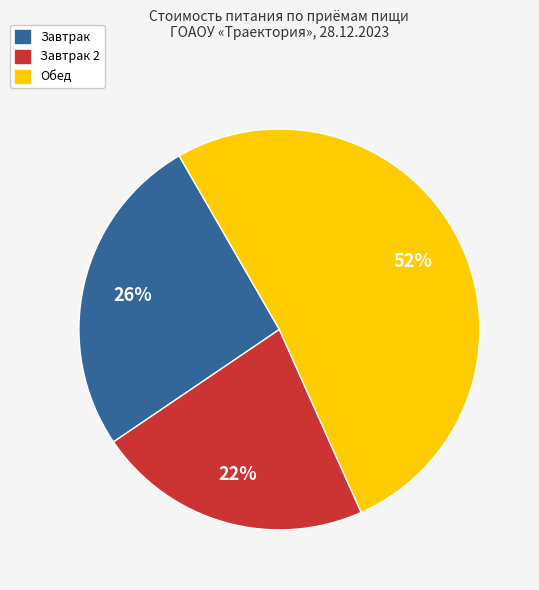

Is there a majority slice in this chart?

Yes